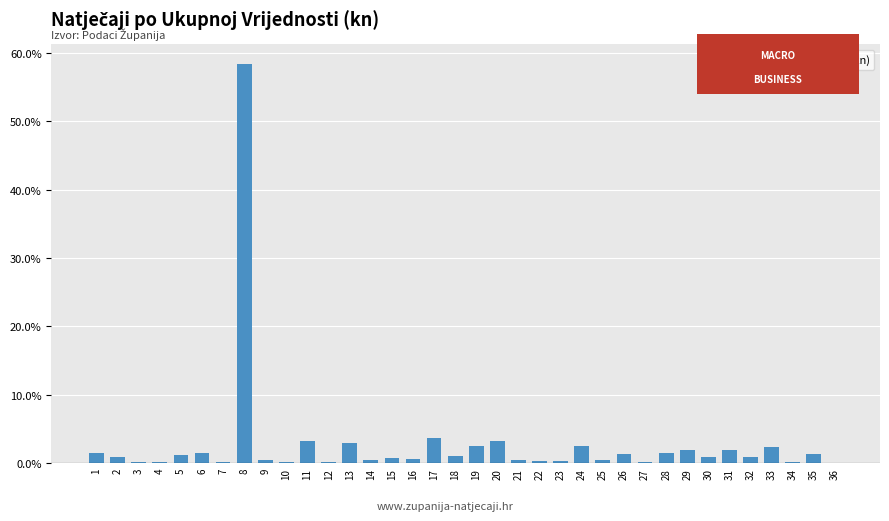

True or false: the data shows 0.5 at 9.

True